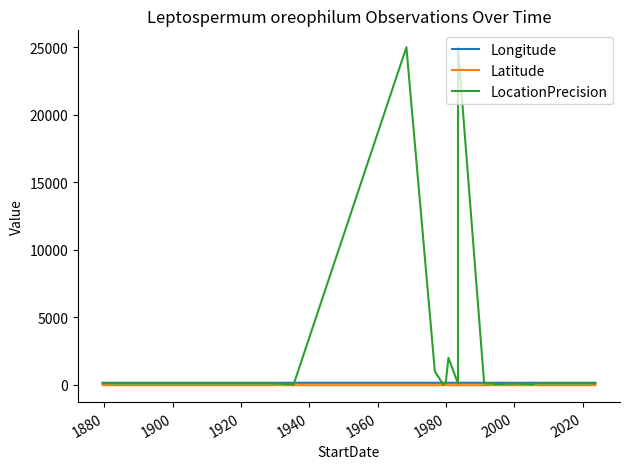

How many lines are shown in the chart?

3